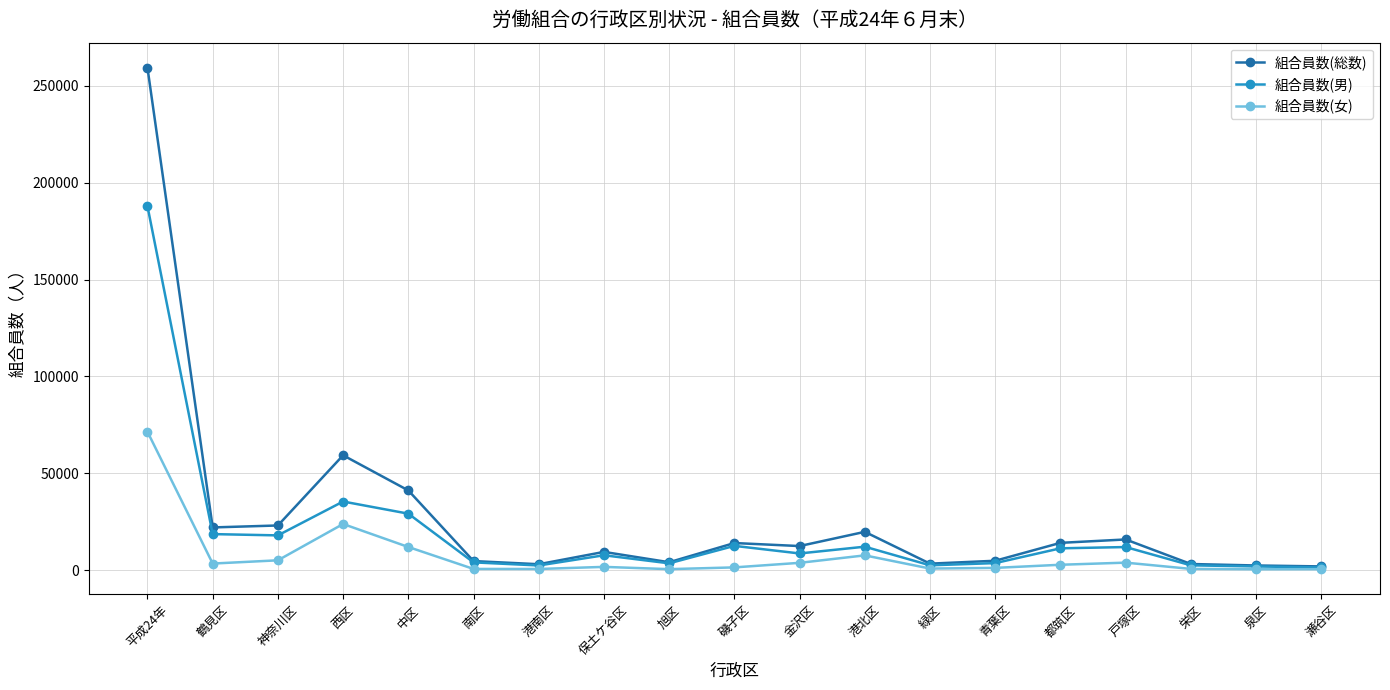

List the series in order of their peak value, lowest first.

組合員数(女), 組合員数(男), 組合員数(総数)